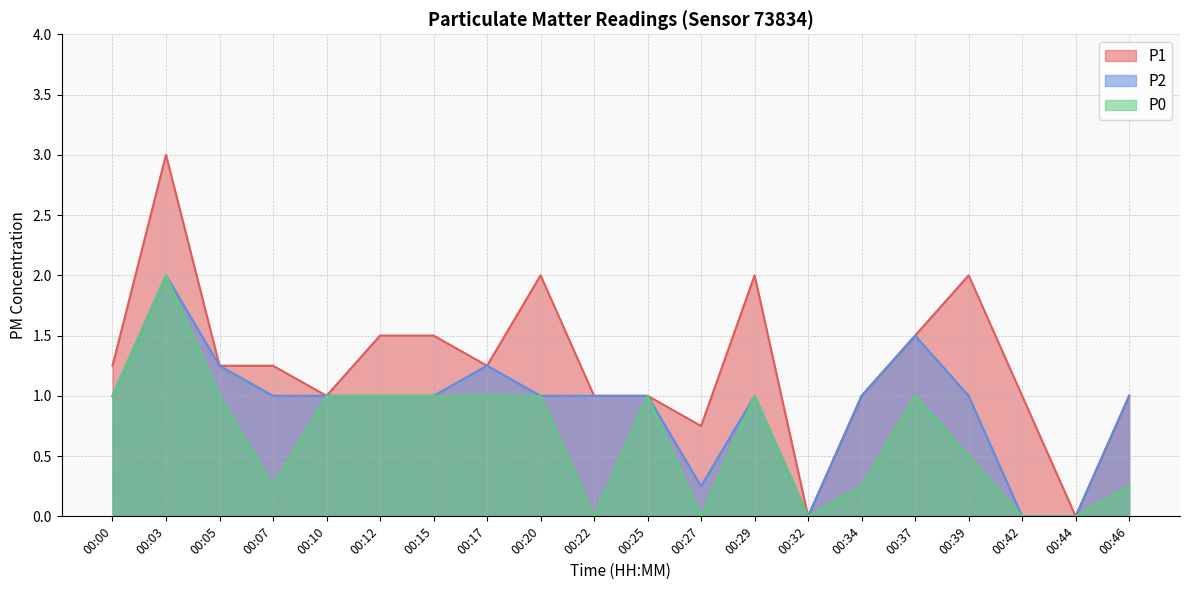

Reading left to right, transcribe all the data shown in this chart.

P1: 1.2	3.0	1.2	1.2	1.0	1.5	1.5	1.2	2.0	1.0	1.0	0.8	2.0	0.0	1.0	1.5	2.0	1.0	0.0	1.0
P2: 1.0	2.0	1.2	1.0	1.0	1.0	1.0	1.2	1.0	1.0	1.0	0.2	1.0	0.0	1.0	1.5	1.0	0.0	0.0	1.0
P0: 1.0	2.0	1.0	0.2	1.0	1.0	1.0	1.0	1.0	0.0	1.0	0.0	1.0	0.0	0.2	1.0	0.5	0.0	0.0	0.2